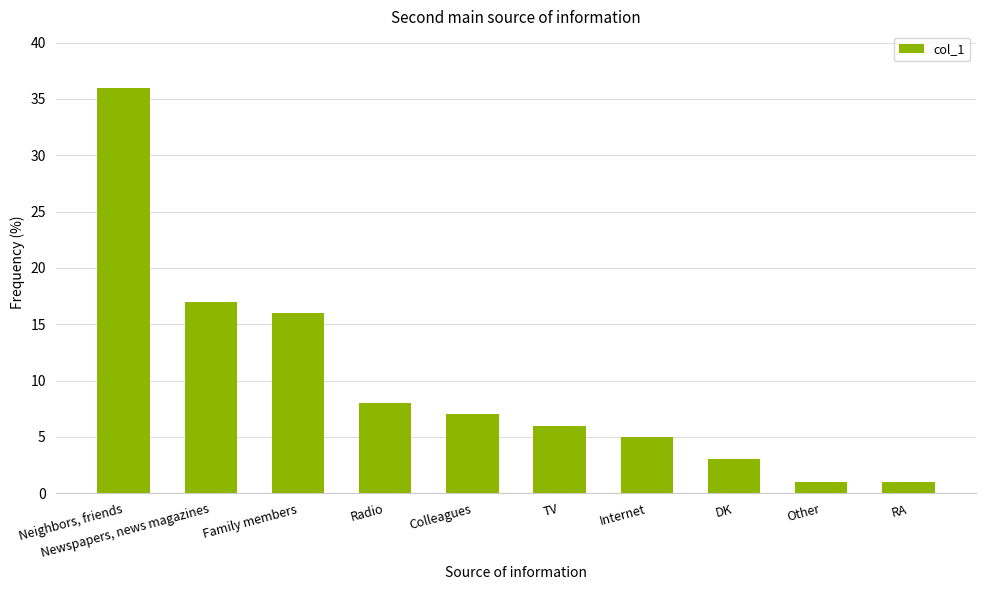

True or false: the data shows 7 at Colleagues.

True